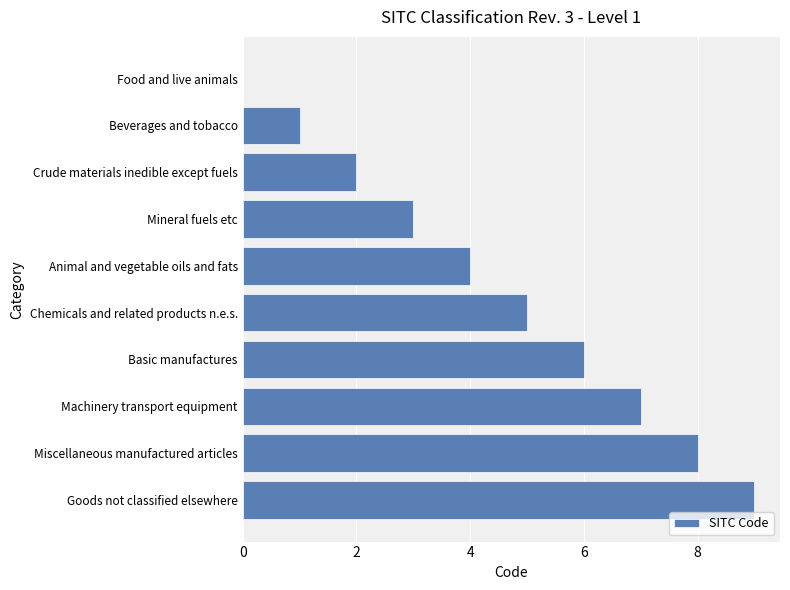

Is it true that the value at Food and live animals is 4?

False